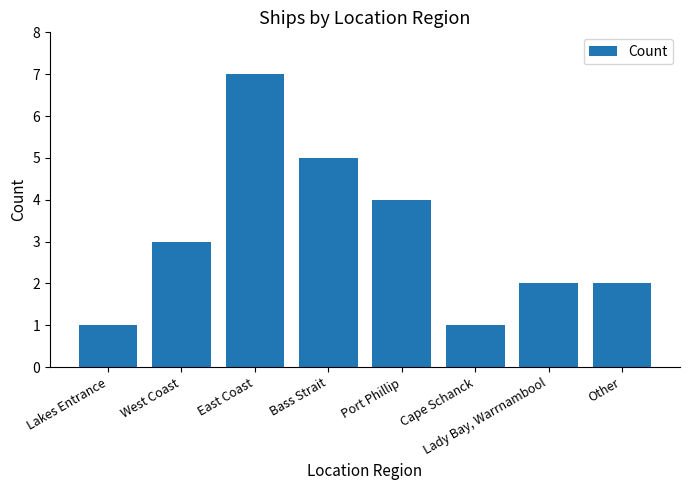

What is the change in value from Port Phillip to Cape Schanck?

-3